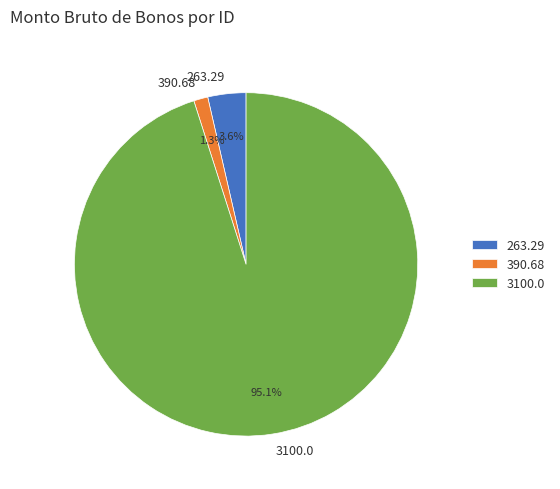

To the nearest percent, what is the difference between the largest and smallest slice percentages?

94%